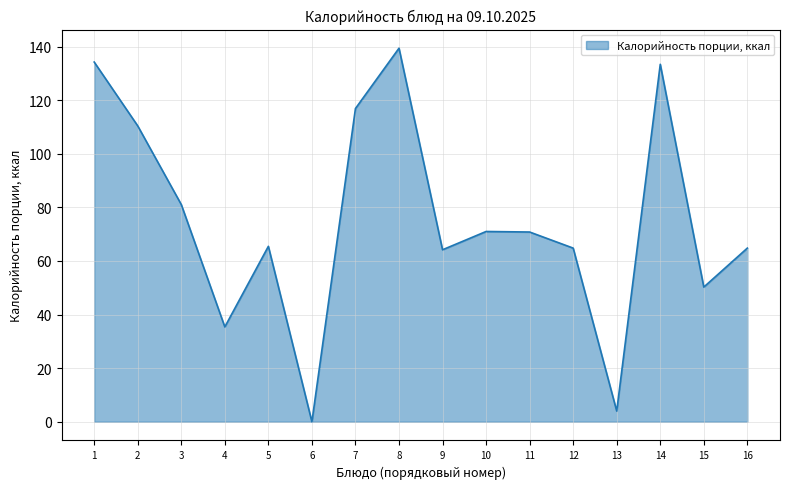

Is it true that the value at 9 is 64.2?

True